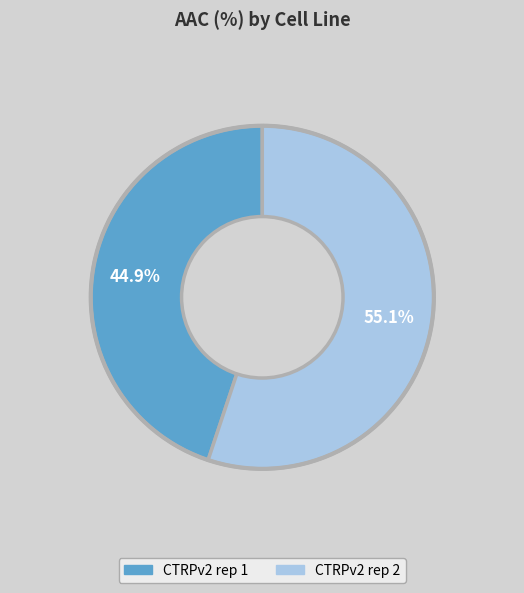

To the nearest percent, what is the average slice percentage?

50%